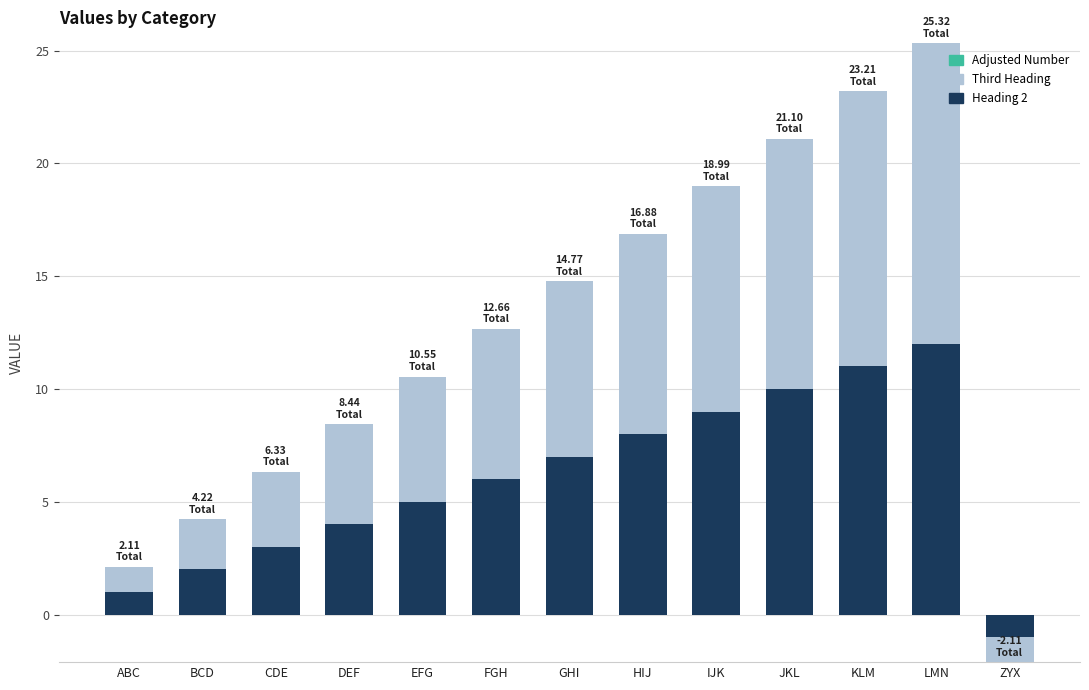

At ABC, list the series in order from smallest to largest.

Adjusted Number, Heading 2, Third Heading